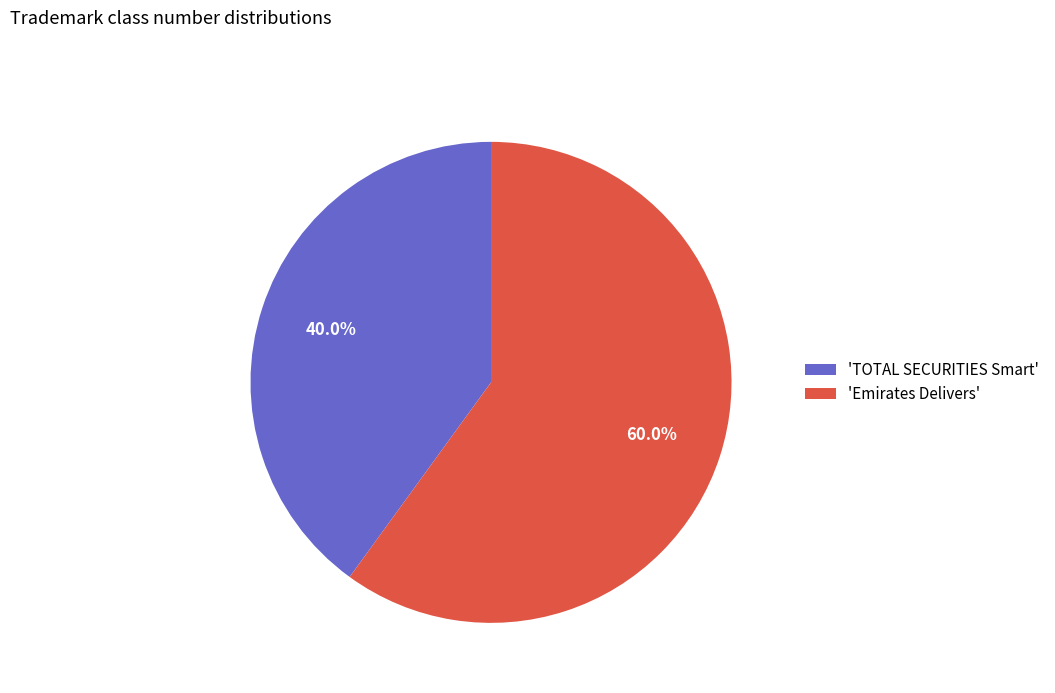

Between 'TOTAL SECURITIES Smart' and 'Emirates Delivers', which is larger?

'Emirates Delivers'